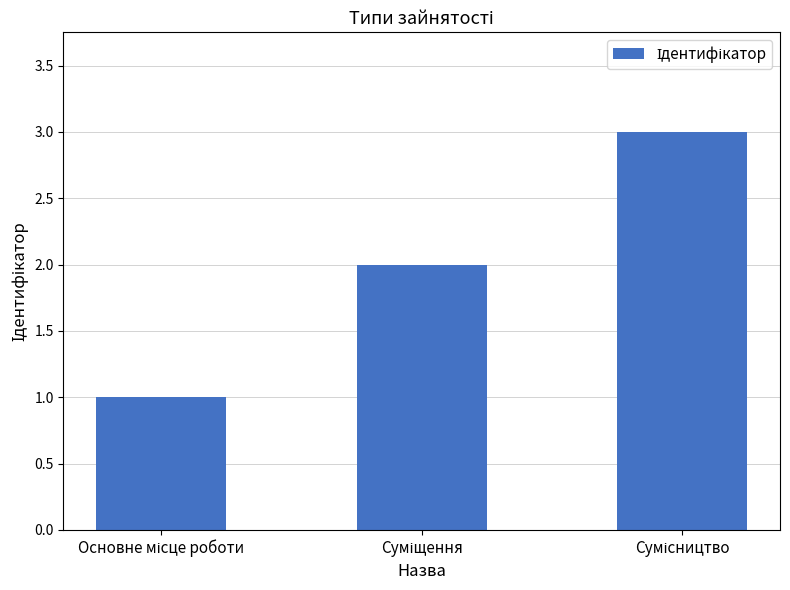

What is the sum of all values?

6